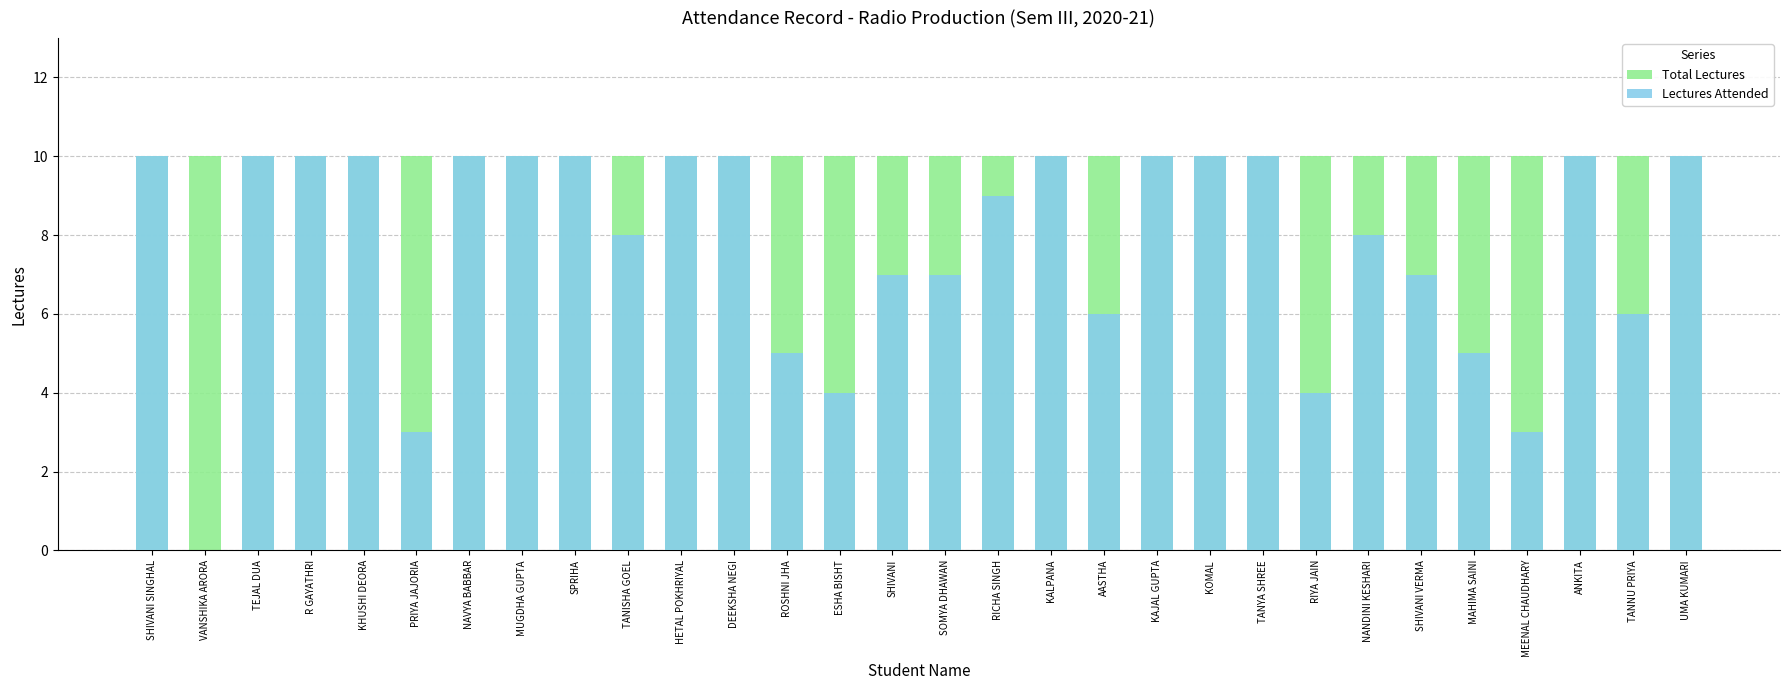

Which category has the lowest value in the Lectures Attended series?

VANSHIKA ARORA